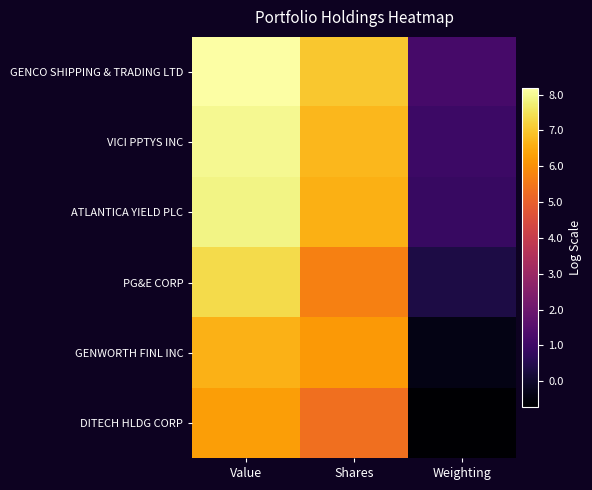

Between Shares and Value, which is larger?

Value